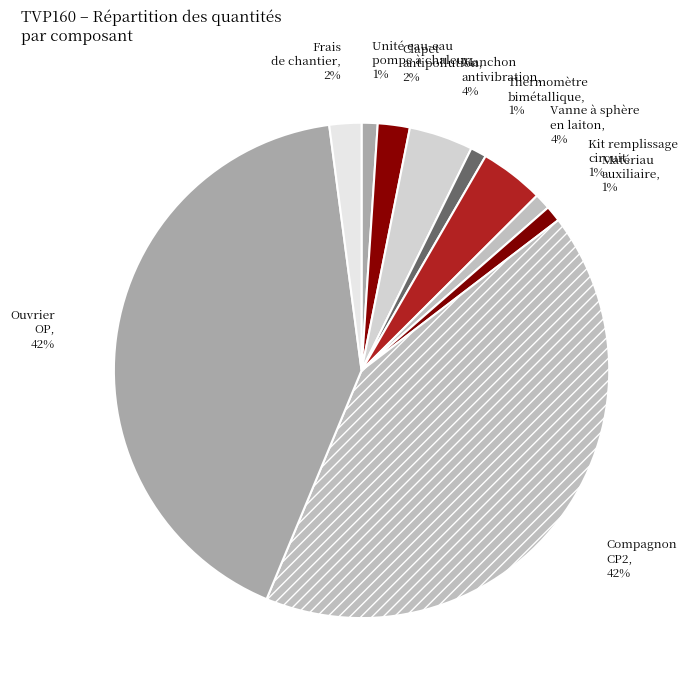

Is it true that Kit remplissage circuit is 11% of the pie?

False